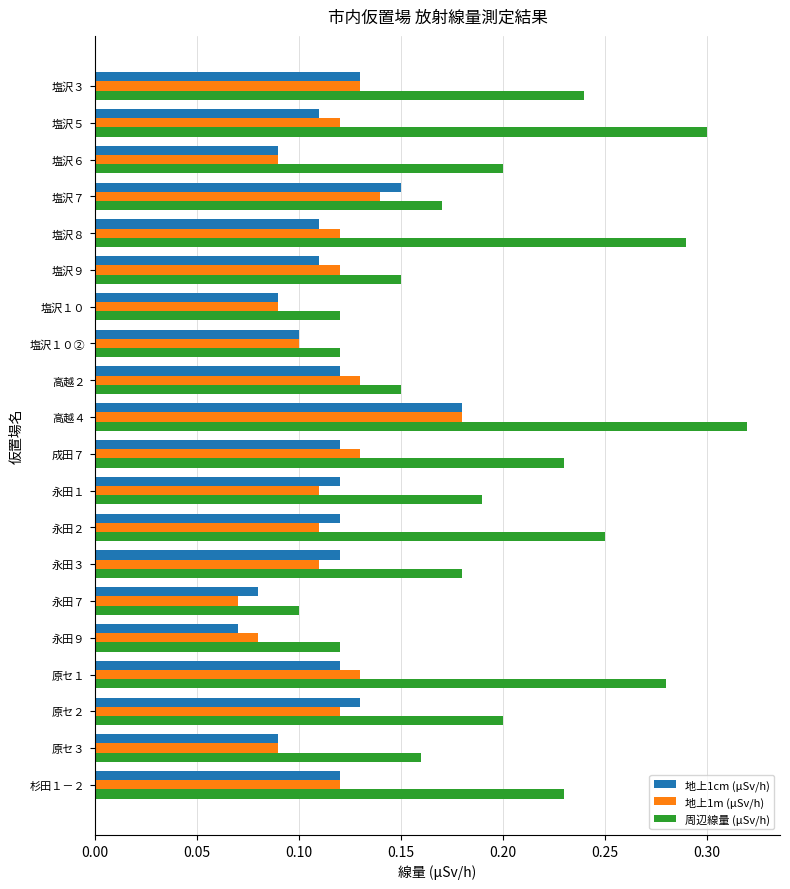

At which category does the chart reach its peak across all series?

高越４